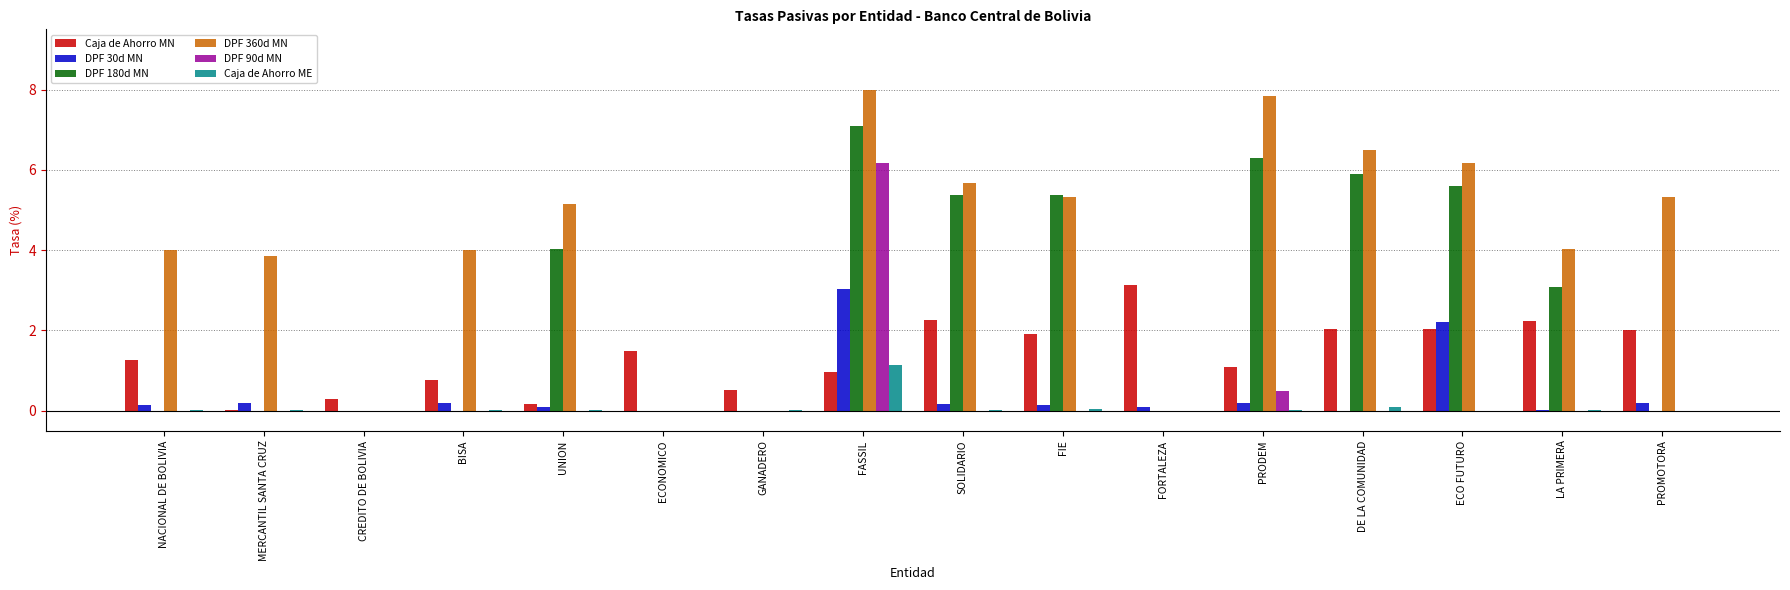

What is the maximum value for Caja de Ahorro ME?

1.1